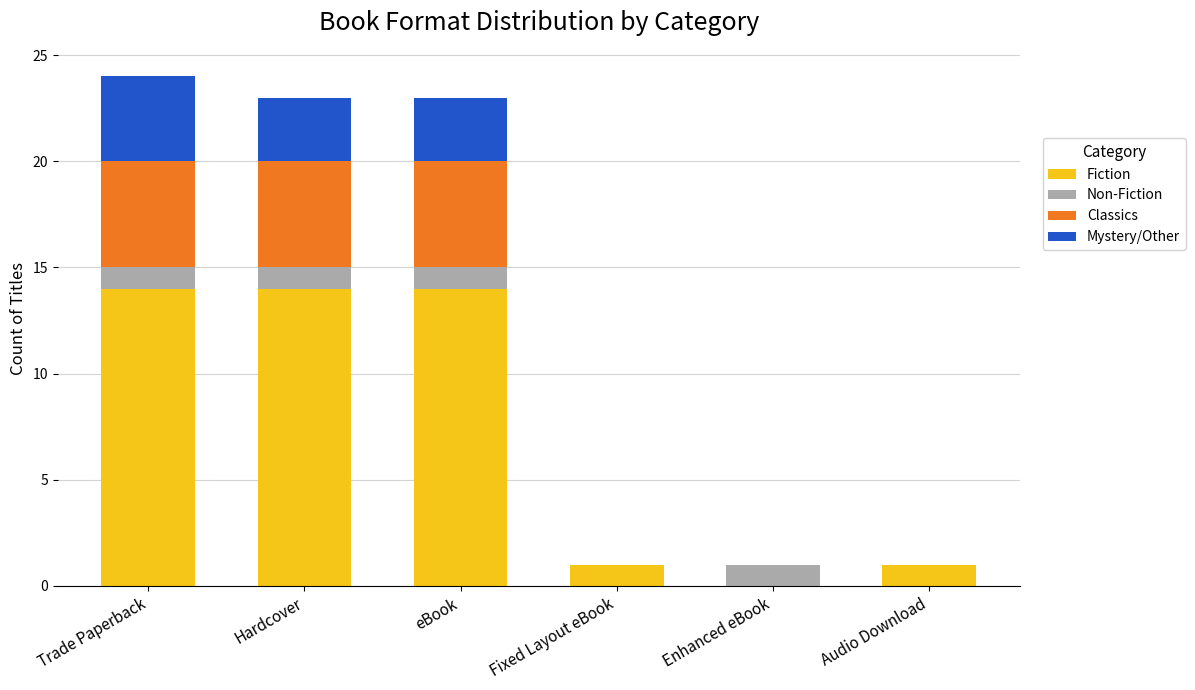

Reading right to left, transcribe the values for Fiction.

Audio Download=1	Enhanced eBook=0	Fixed Layout eBook=1	eBook=14	Hardcover=14	Trade Paperback=14